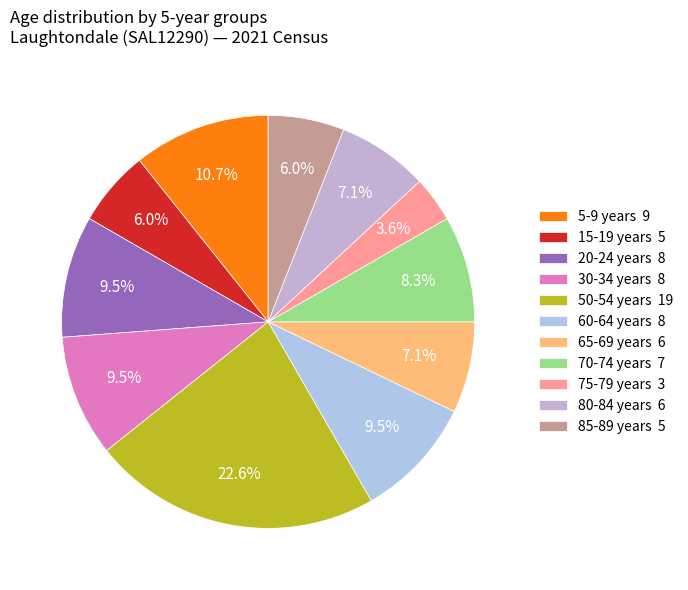

How many slices are in this pie chart?

11